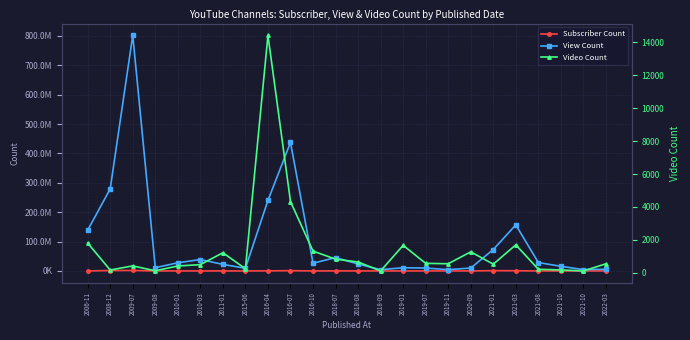

Where is the first local minimum for Video Count?

2008-12